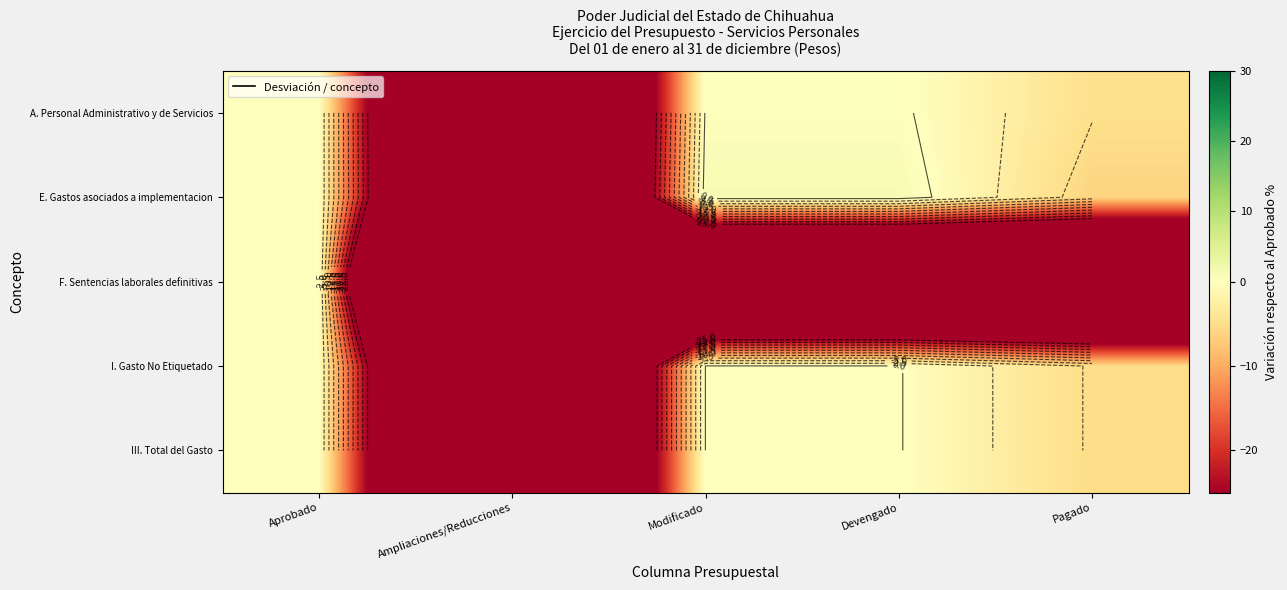

The value of I. Gasto No Etiquetado at Modificado is 0.0. True or false?

False